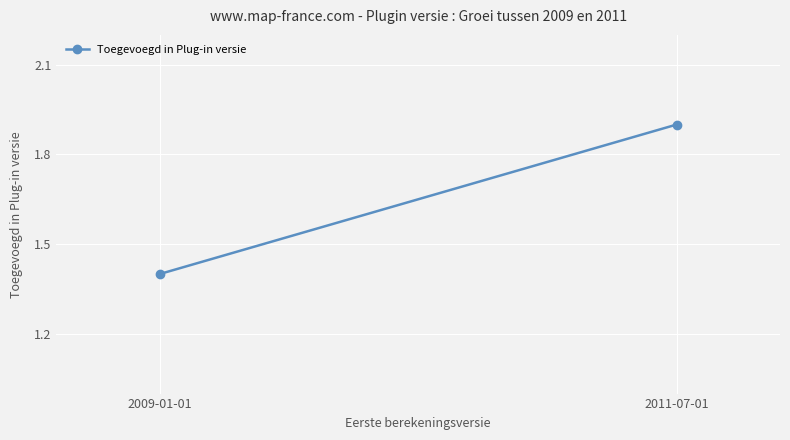

What is the difference between the maximum and minimum values?

0.5